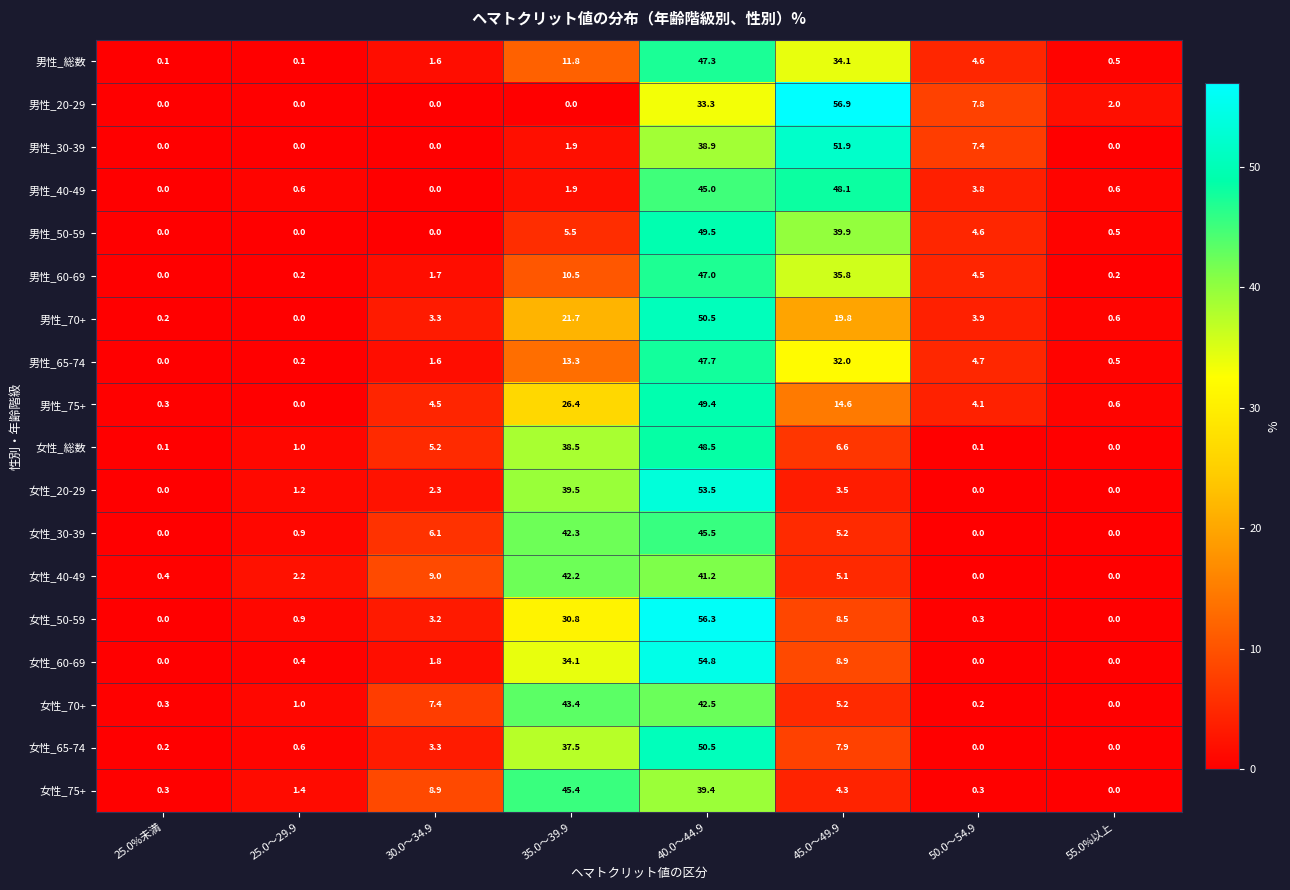

At which category is the sum across all series the highest?

40.0～44.9